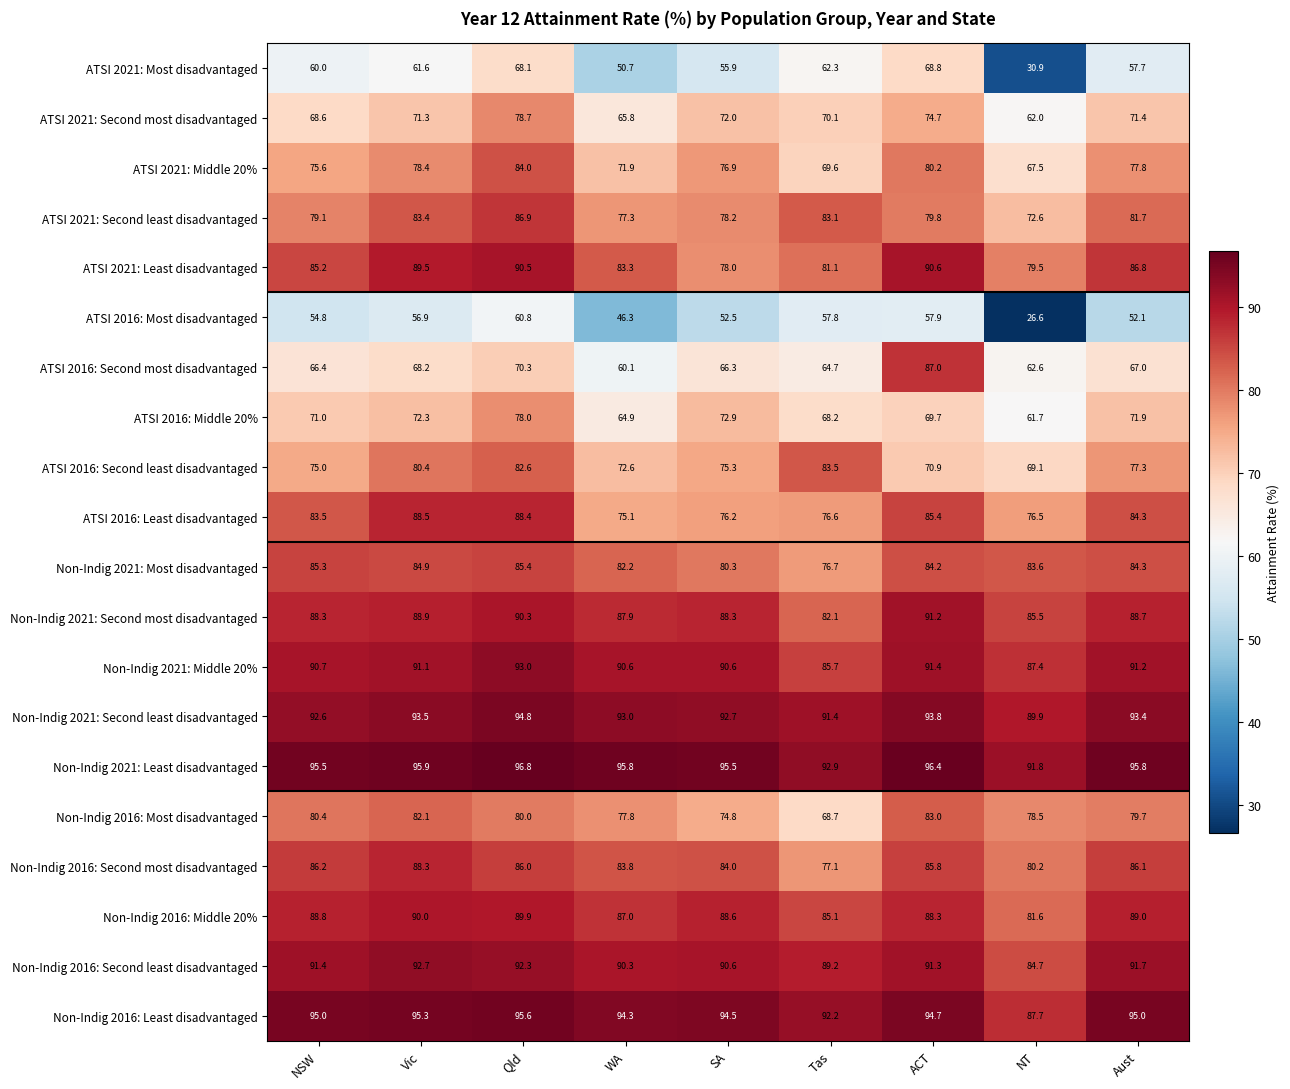

Which category has the lowest value in the ATSI 2021: Second most disadvantaged series?

NT